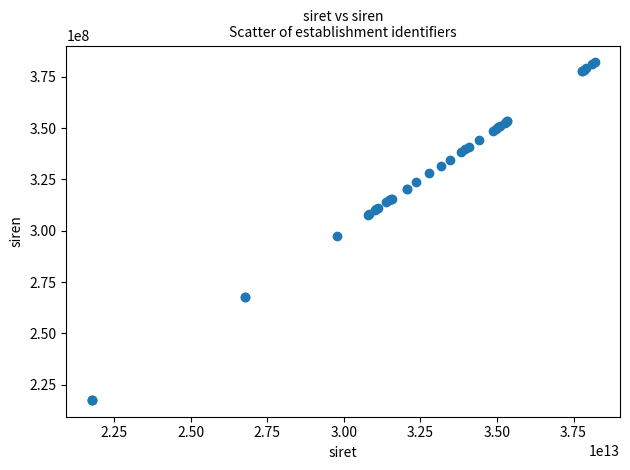

What Y value in the scatter plot is closest to 299830194?

297701518